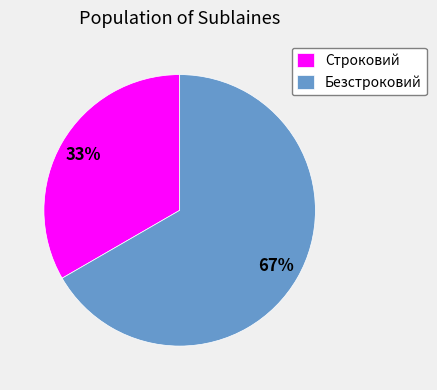

Rank the categories by value from highest to lowest.

Безстроковий, Строковий